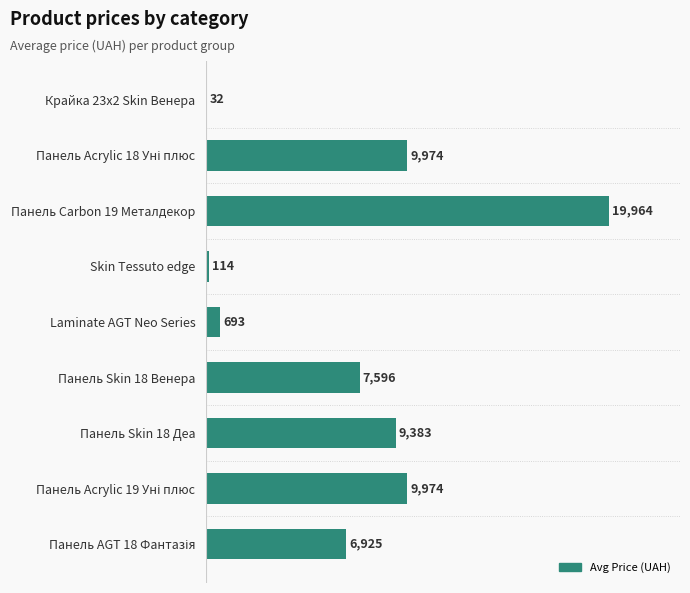

The chart shows a value of 30322.0 at Панель Carbon 19 Металдекор. True or false?

False